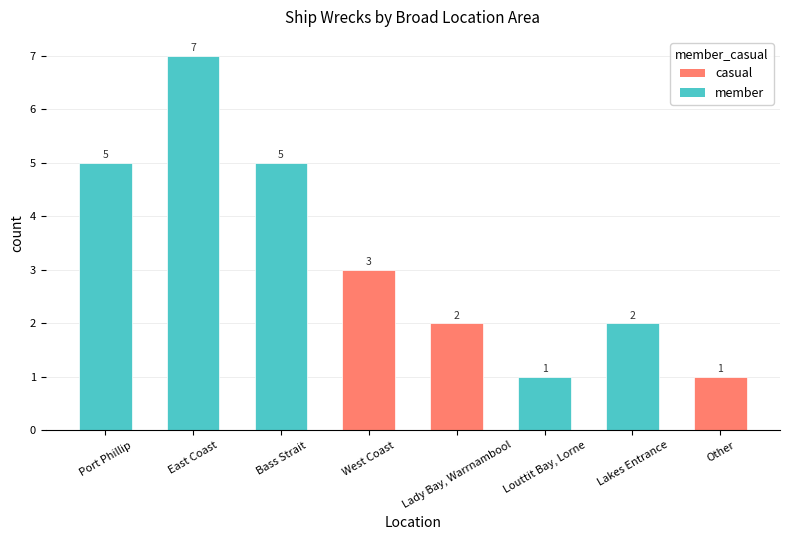

What is the sum of all values?

26